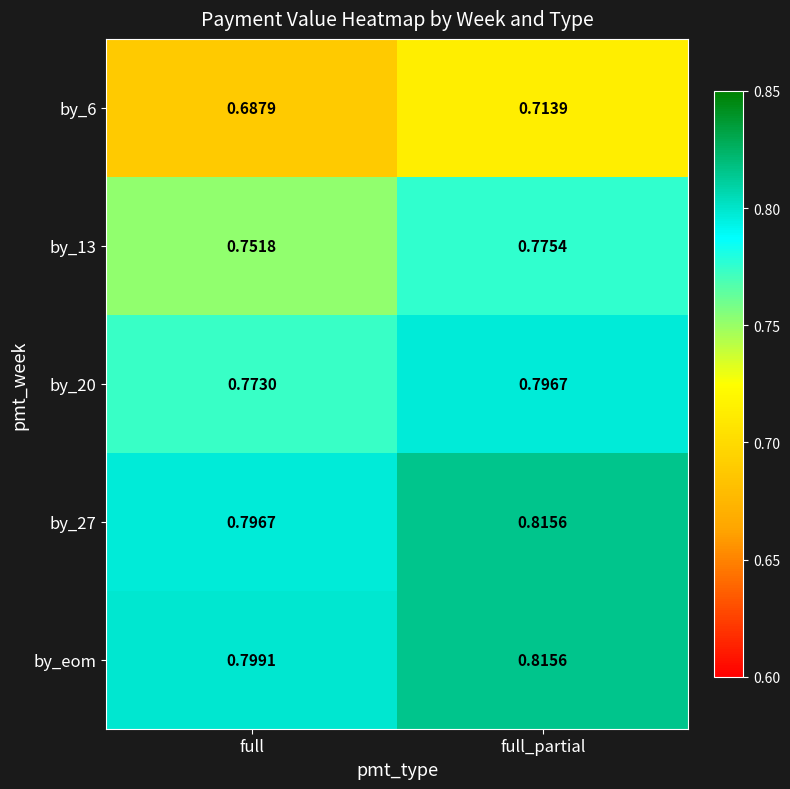

At which label does by_6 reach its peak?

full_partial